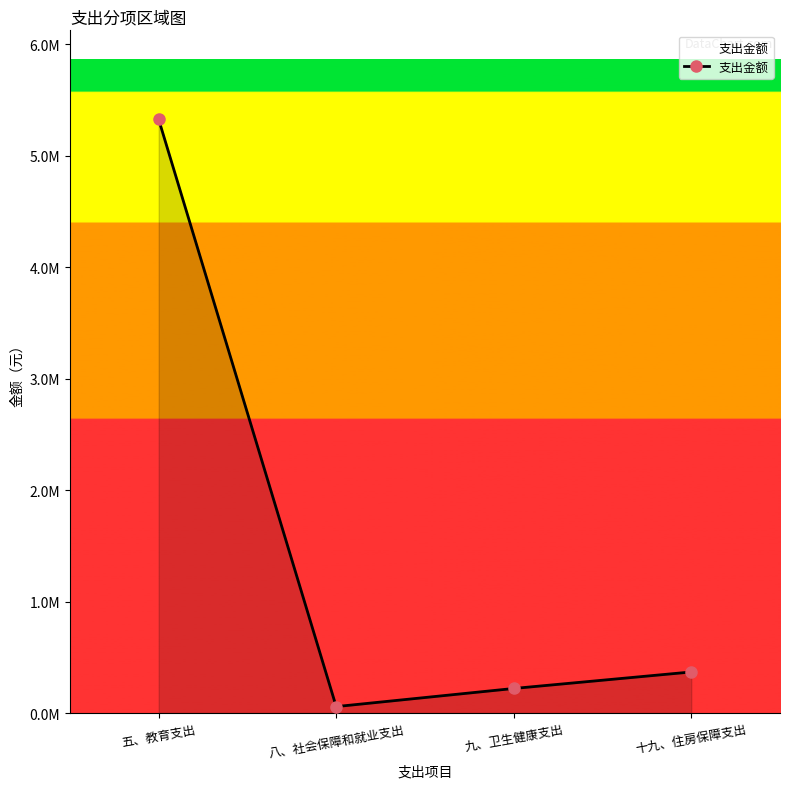

Count the number of data series in this chart.

1